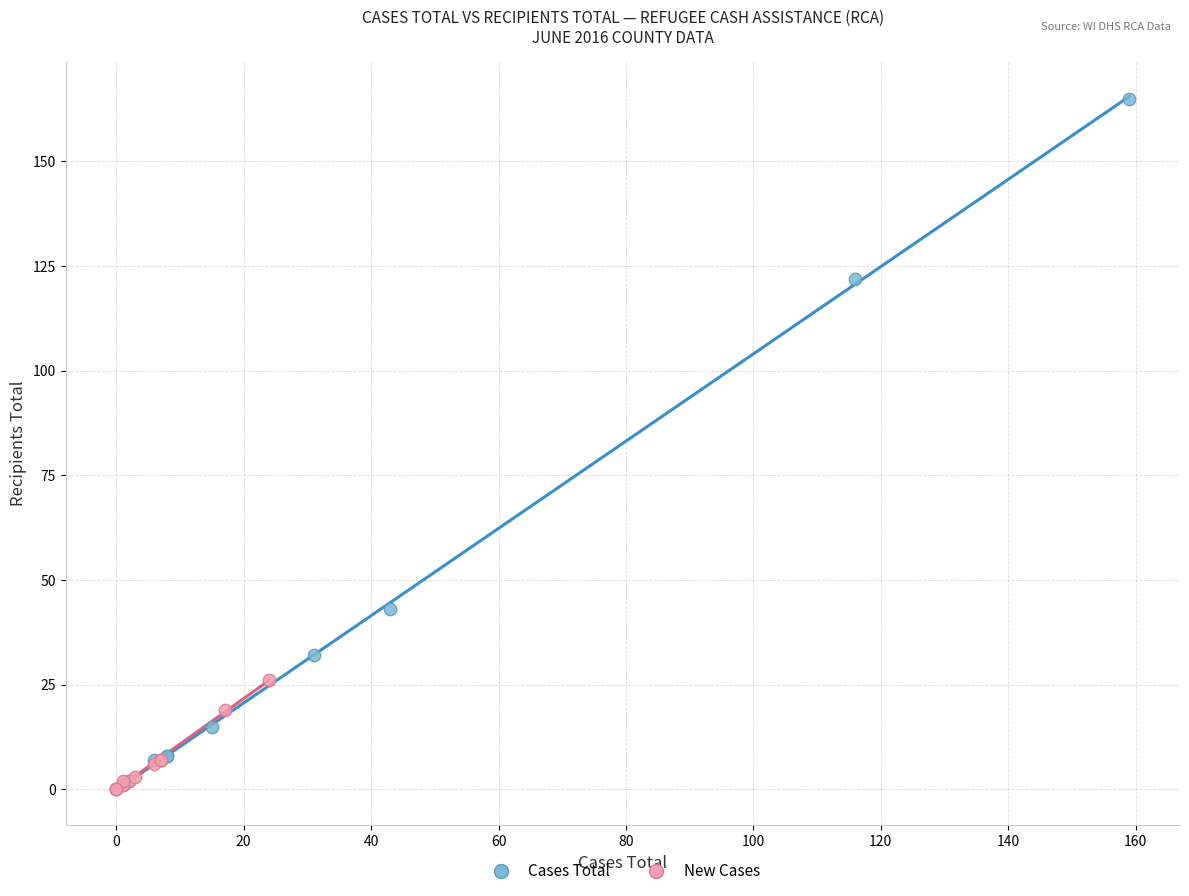

Which series contains the highest Y value?

Cases Total